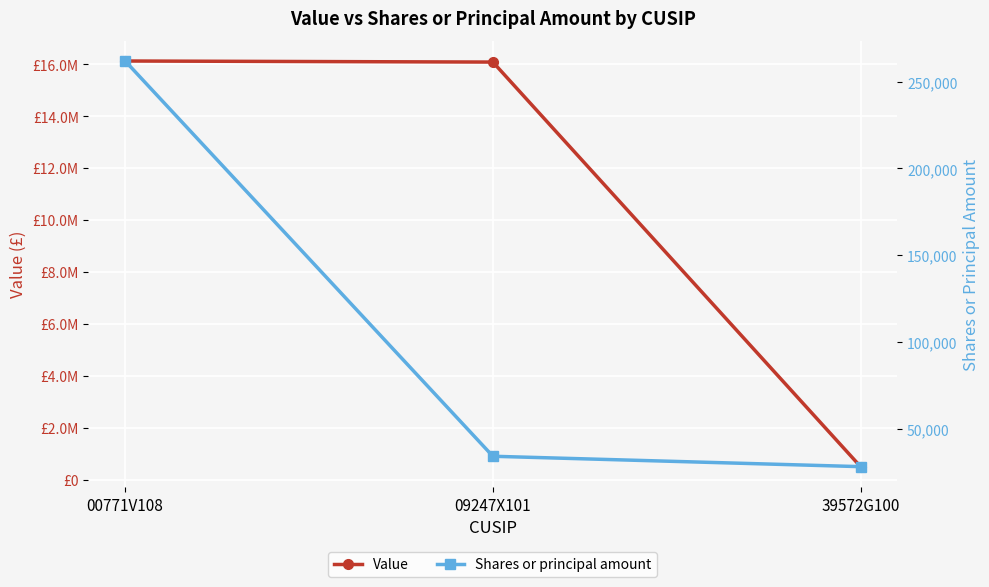

At 09247X101, list the series in order from largest to smallest.

Value, Shares or principal amount